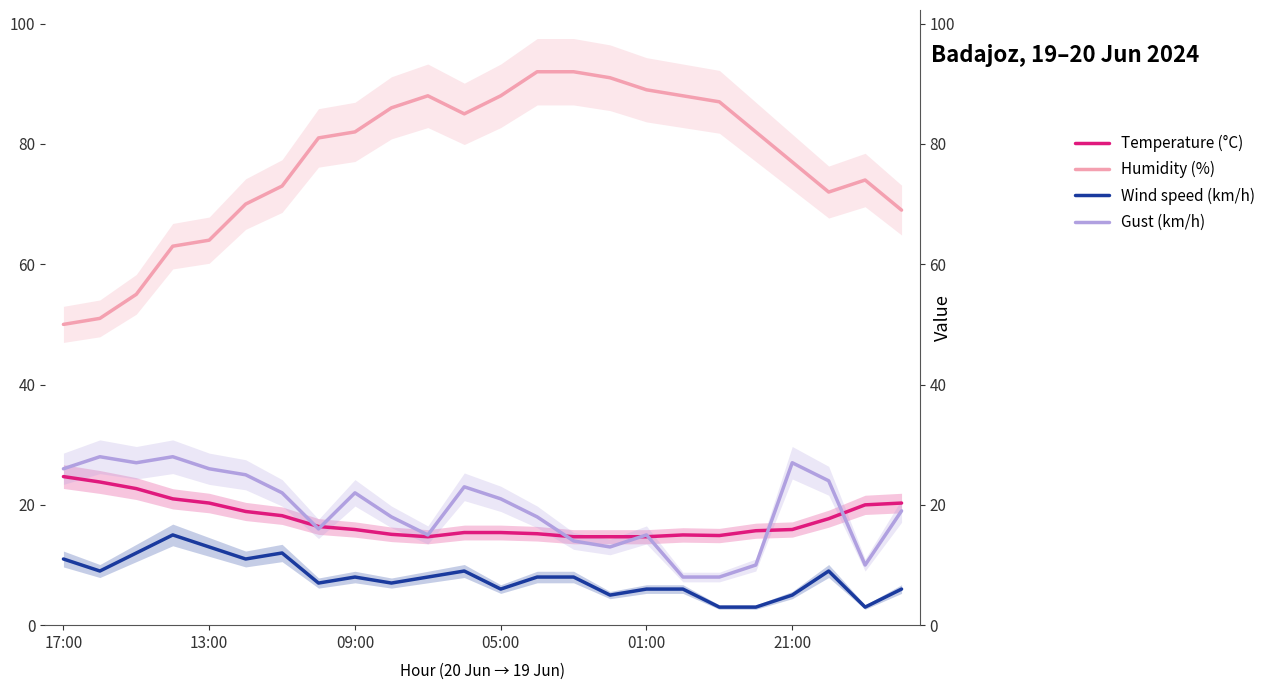

Which series has the largest total across all categories?

Humidity (%)